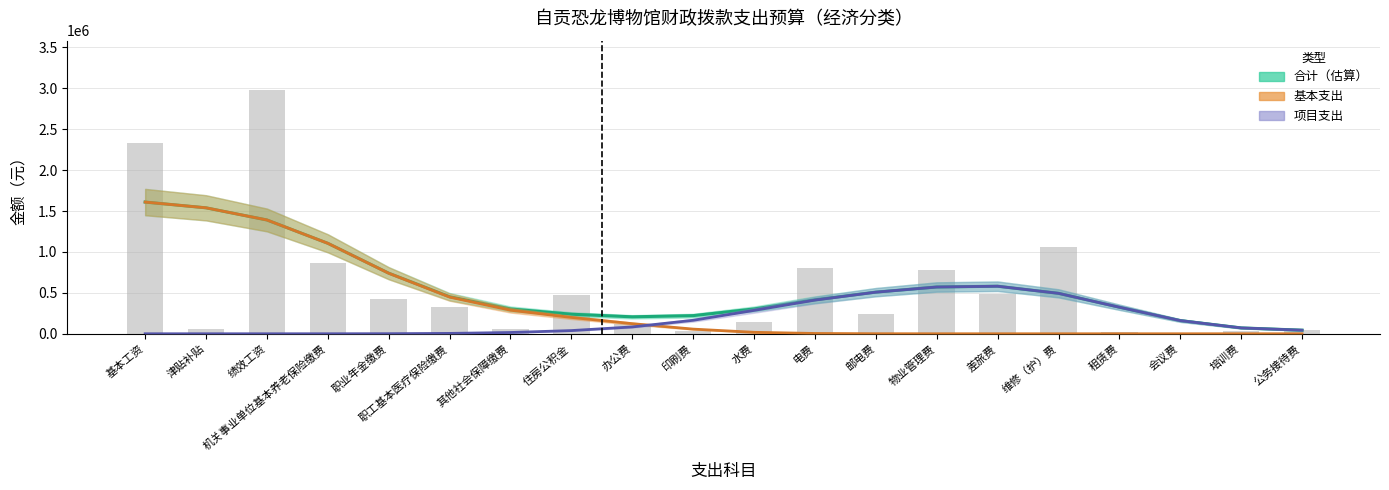

At how many categories does at least one series exceed 260733?

14